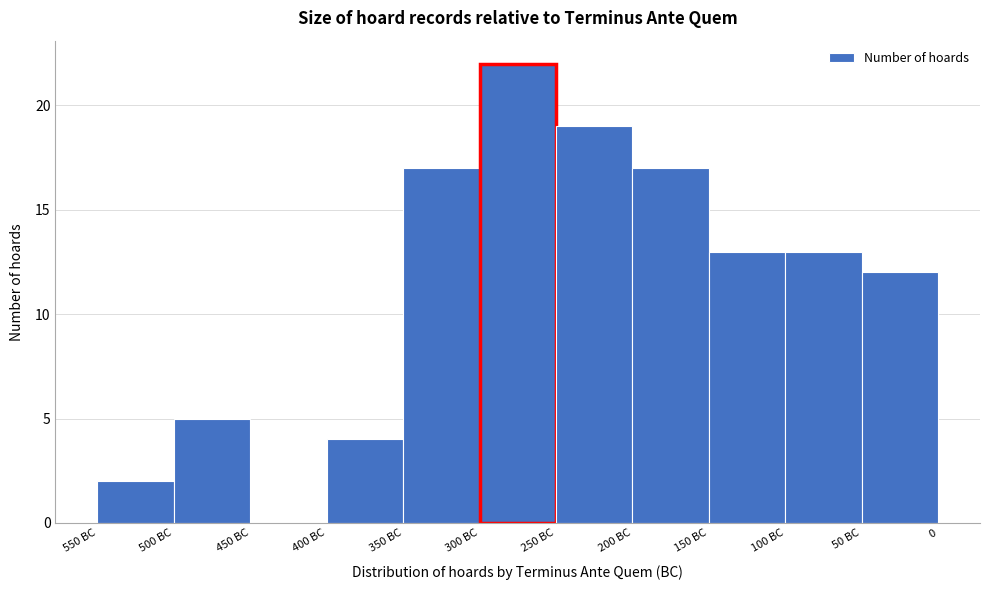

Reading left to right, list all the values displayed in this chart.

550 BC=2	500 BC=5	450 BC=0	400 BC=4	350 BC=17	300 BC=22	250 BC=19	200 BC=17	150 BC=13	100 BC=13	50 BC=12